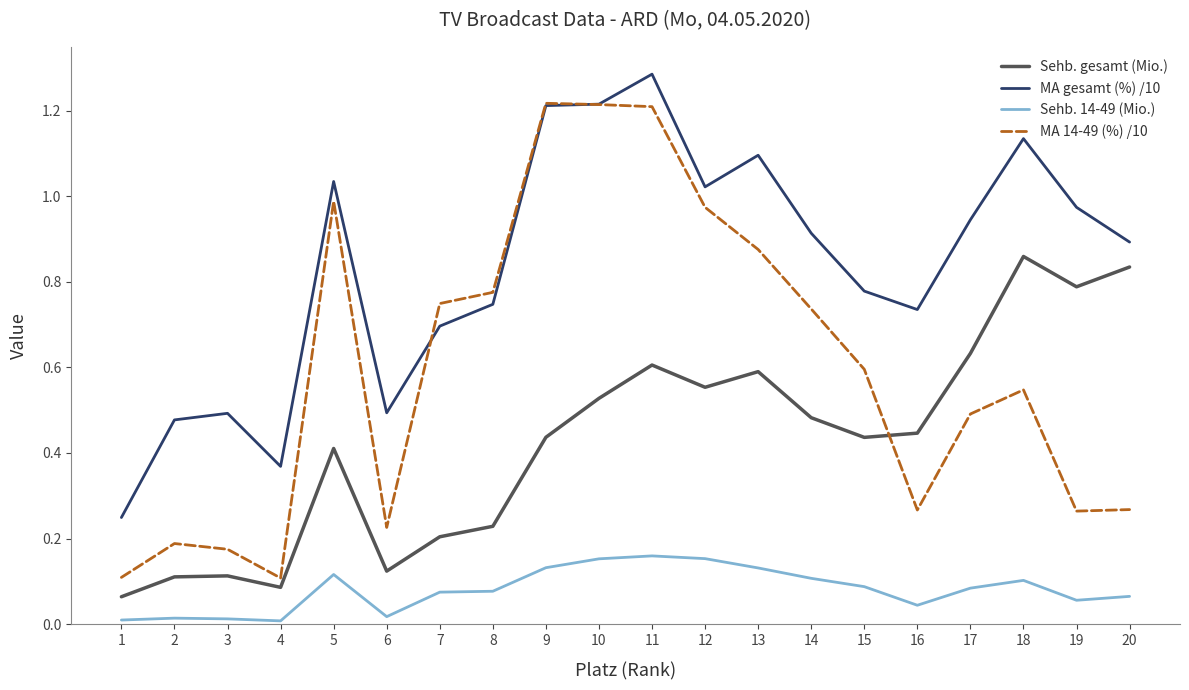

True or false: Sehb. gesamt (Mio.) has more than 1 points higher than both neighbors.

True